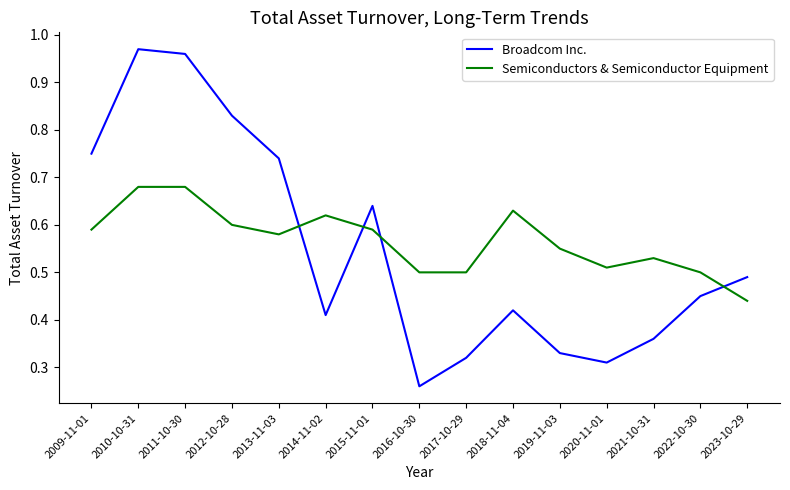

Where is the first local minimum for Semiconductors & Semiconductor Equipment?

2013-11-03